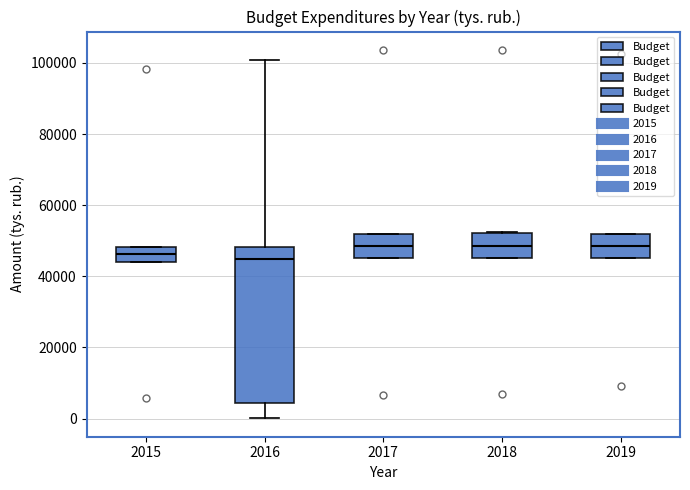

Reading left to right, read every box against the y-axis: the position of its median line, the range the box covers, and the ends of its whiskers. The values are not printed on the chart, so give them approximately, as read against the axis.

2015: median 46000, box 44000 to 48000, whiskers 44000 to 48000
2016: median 44000, box 4000 to 48000, whiskers 0 to 100000
2017: median 48000, box 46000 to 52000, whiskers 46000 to 52000
2018: median 48000, box 46000 to 52000, whiskers 46000 to 52000
2019: median 48000, box 46000 to 52000, whiskers 46000 to 52000